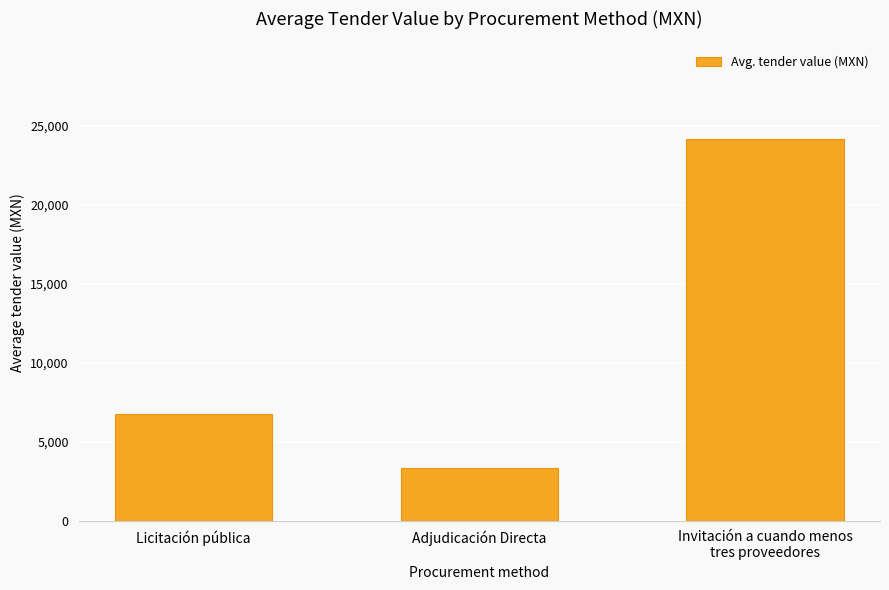

What is the change in value from Licitación pública to Adjudicación Directa?

-3429.9